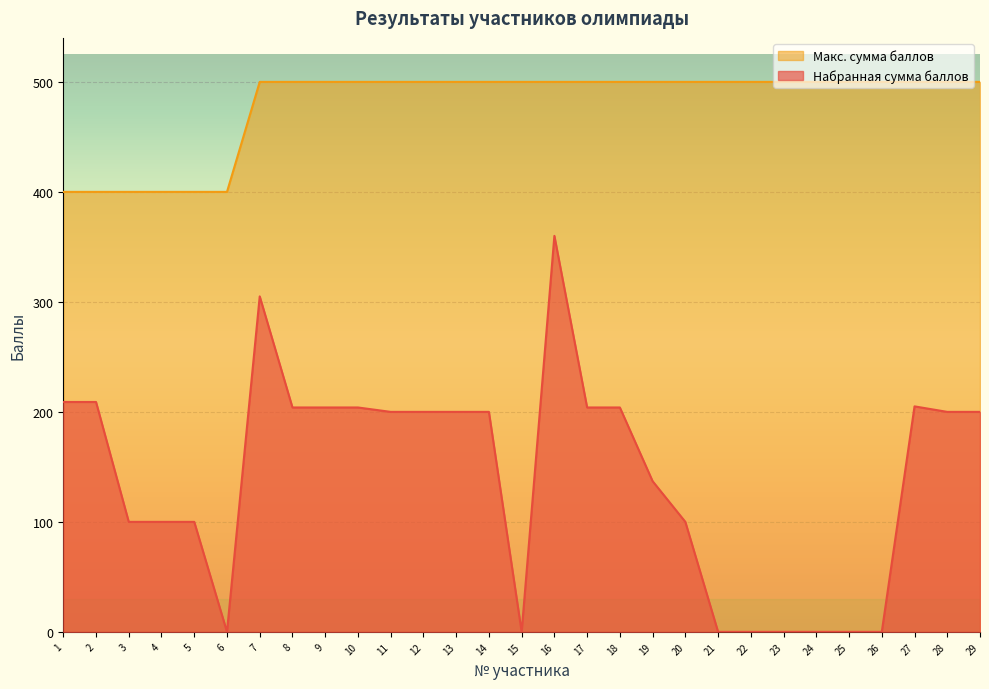

Is the value of Макс. сумма баллов at 16 greater than the value of Набранная сумма баллов at 26?

Yes